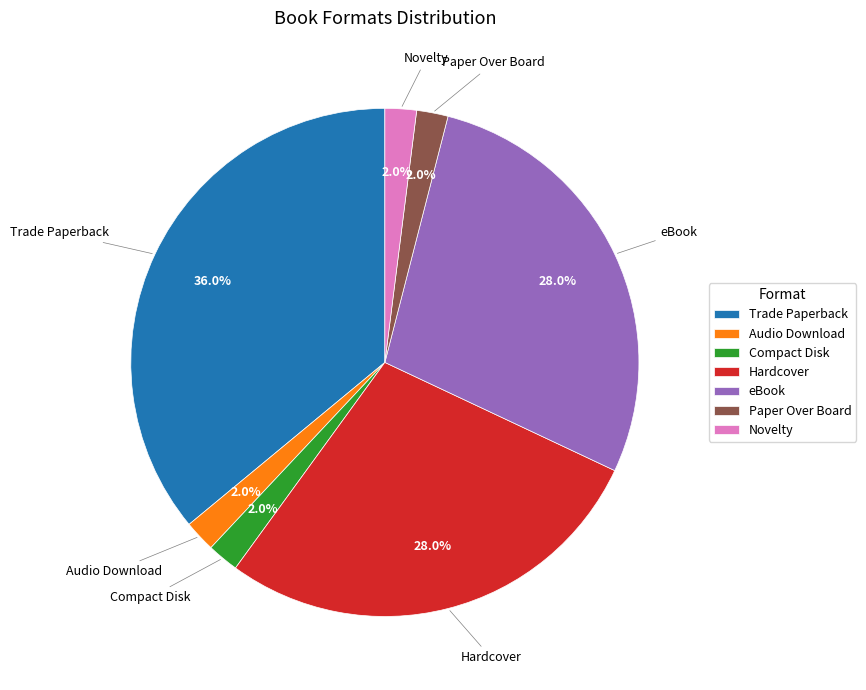

What percentage is the Audio Download slice, to the nearest percent?

2%